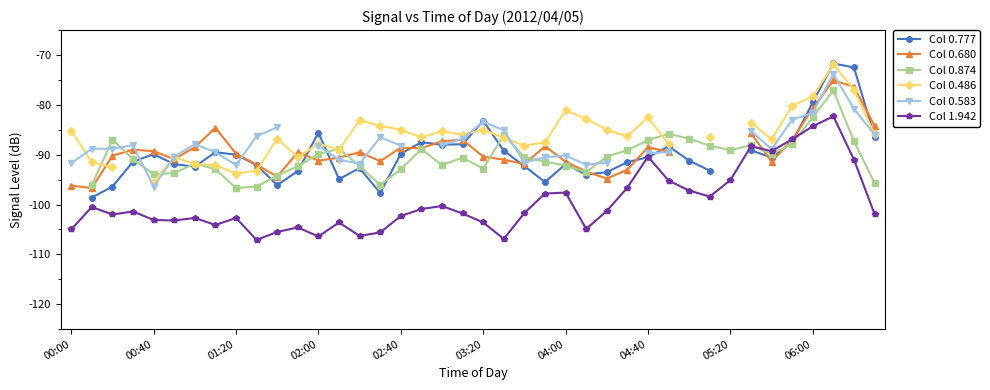

The Col 1.942 series shows -24.7 at 02:00. True or false?

False